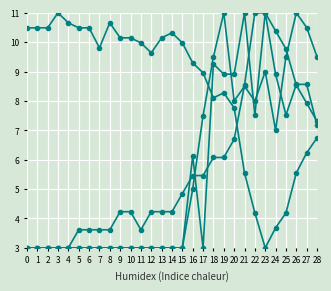

Is this an area chart (filled region under the line)?

No